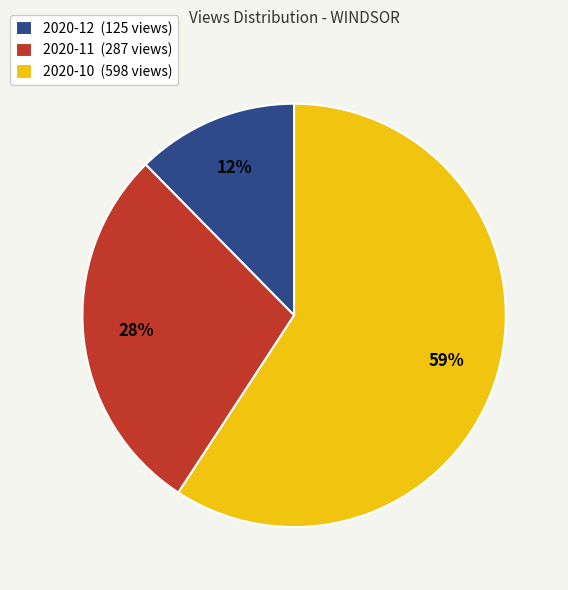

To the nearest percent, what is the difference between the 2020-10 (598 views) and 2020-12 (125 views) slice percentages?

47%